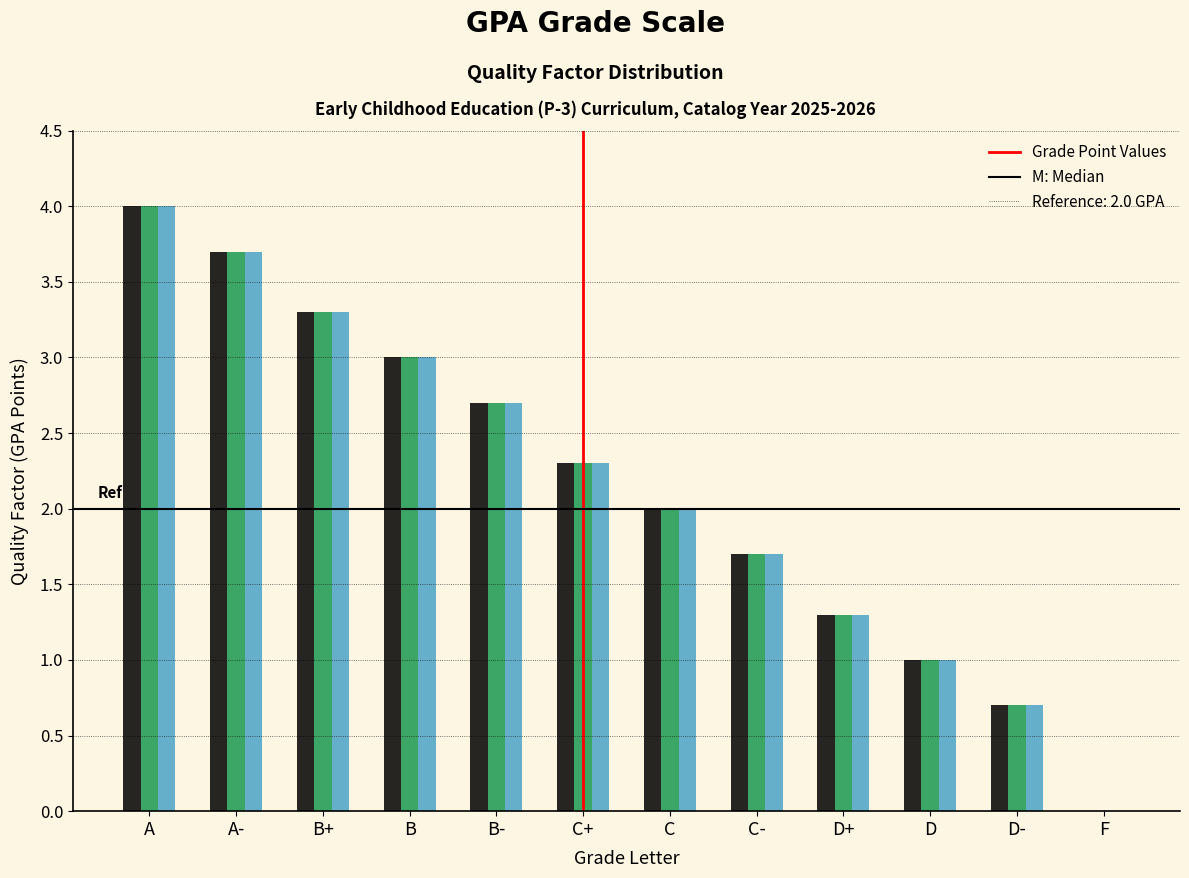

What is the greatest value displayed?

4.0